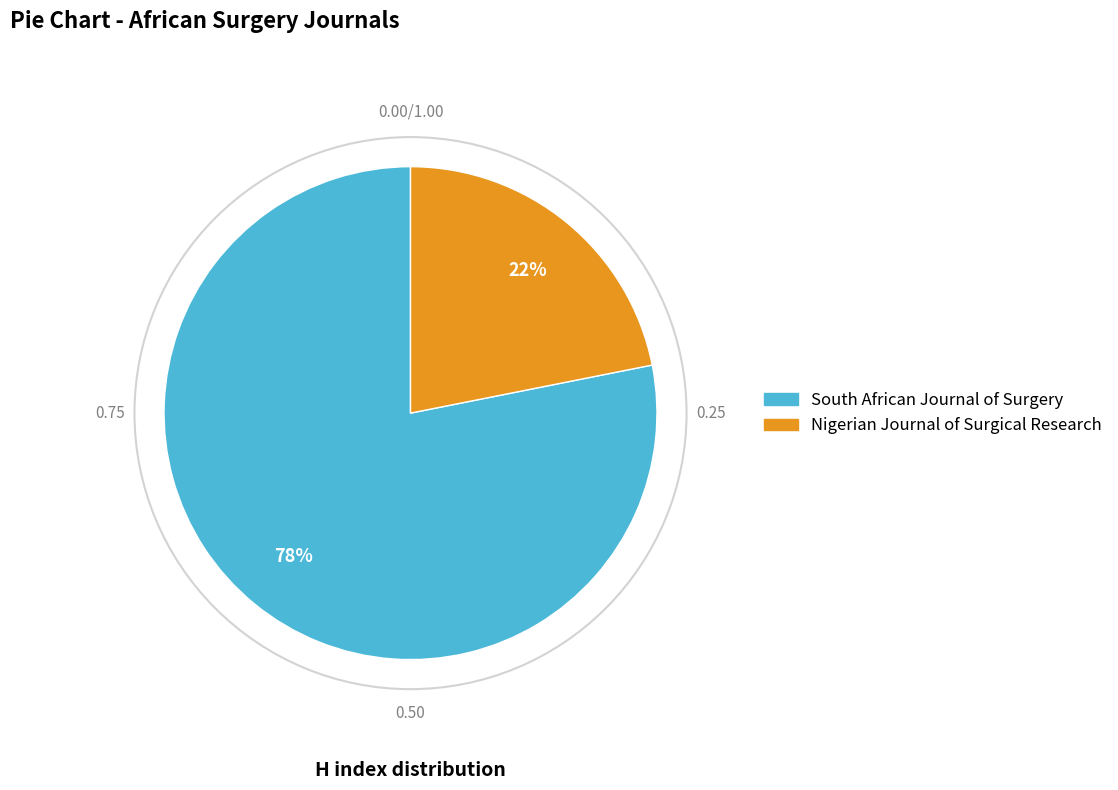

Which slice is the smallest?

Nigerian Journal of Surgical Research